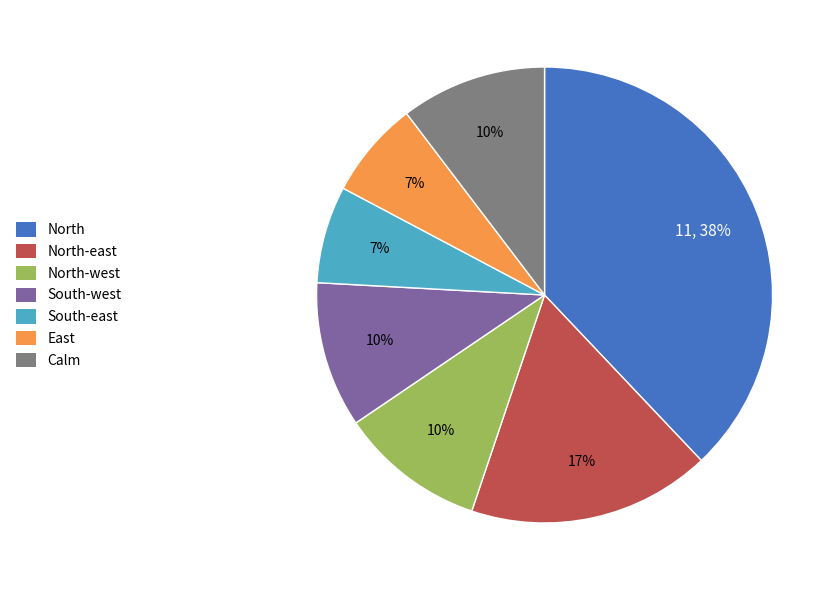

Is the sum of South-east and Calm greater than half?

No